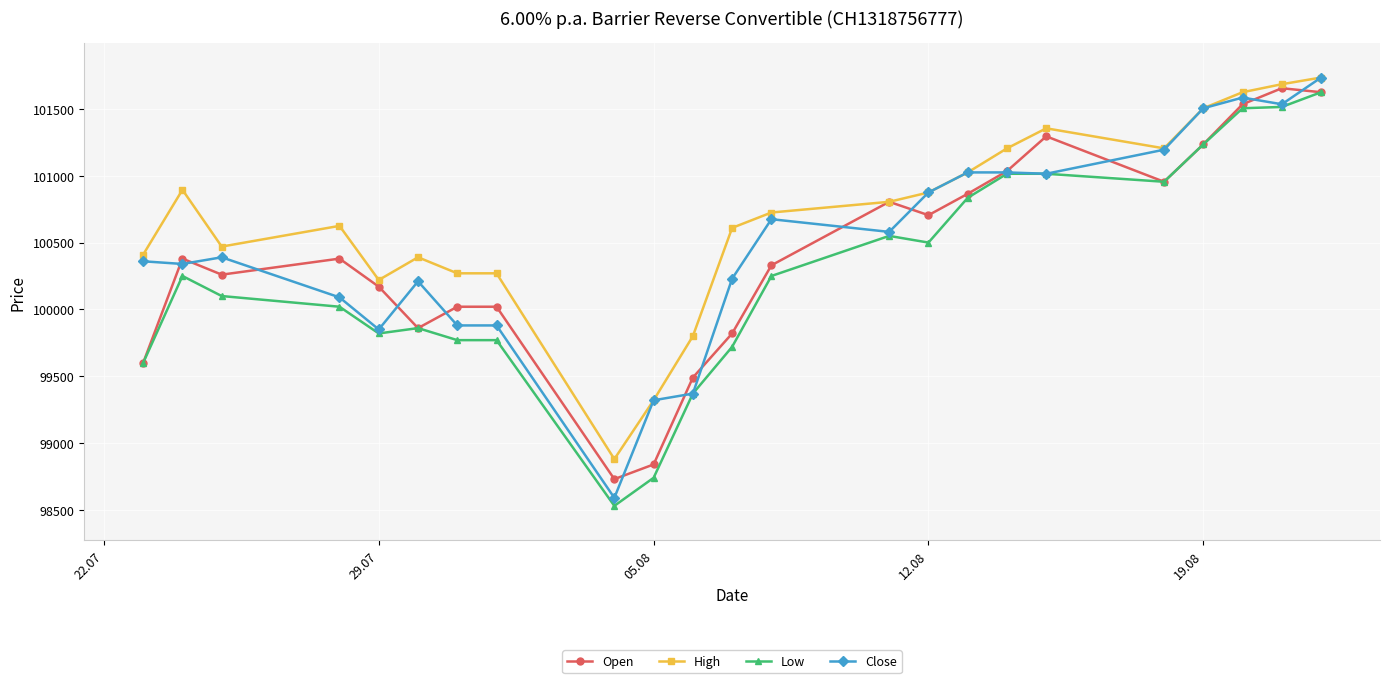

In Open, how many points are lower than both neighbors (excluding endpoints)?

5